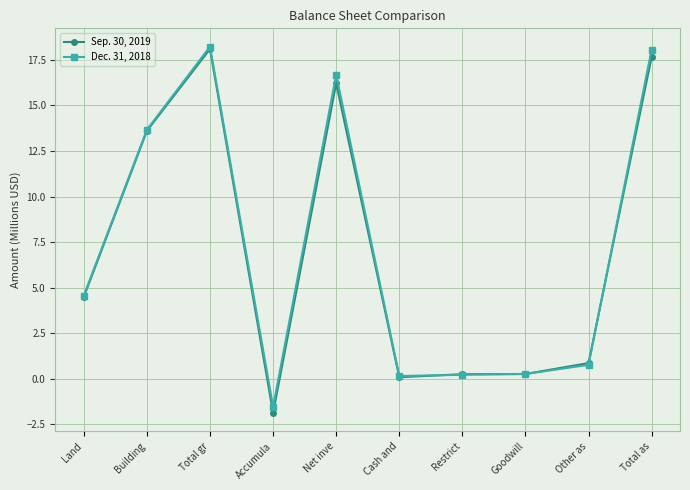

Which series has the largest range (max minus min)?

Sep. 30, 2019